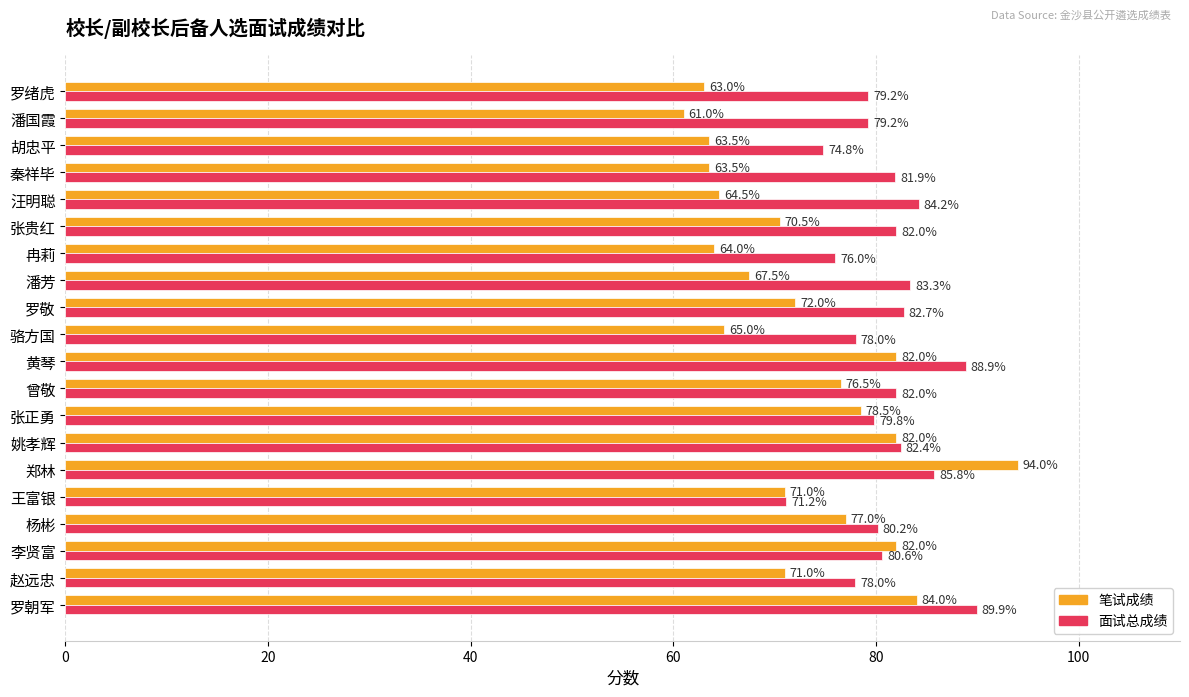

What is the spread (max minus min) of values at 黄琴?

6.9